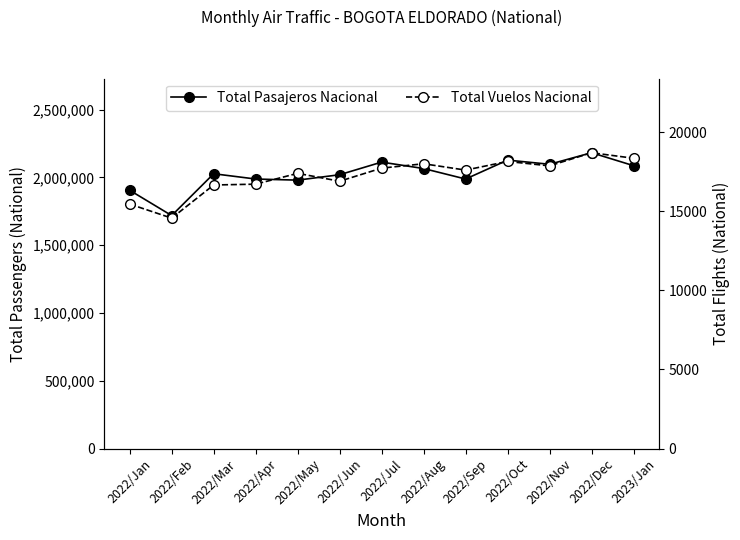

At which category does Total Pasajeros Nacional reach its first local valley?

2022/Feb